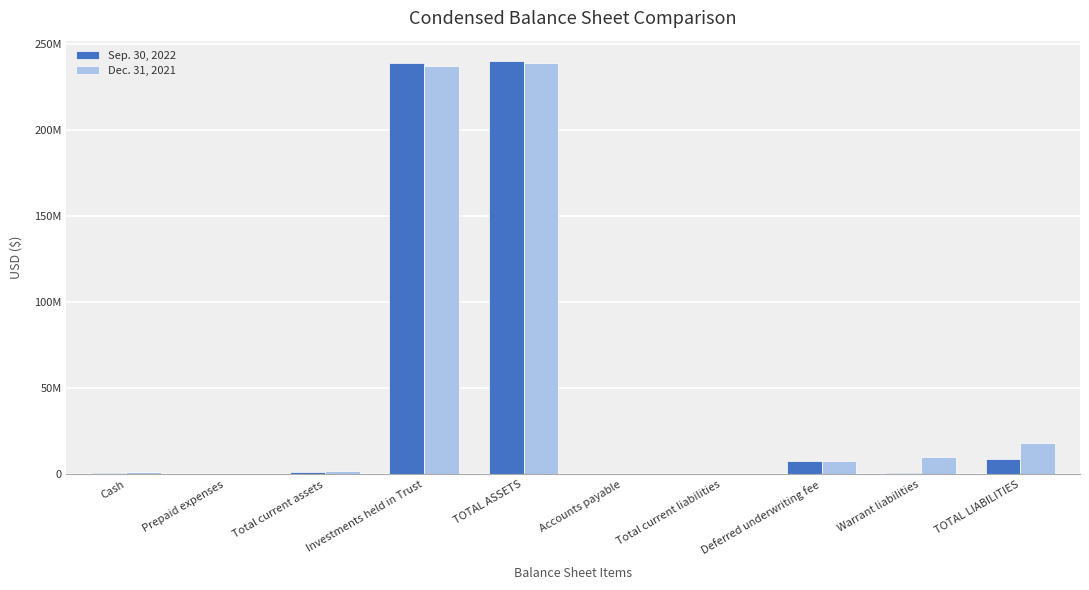

What is the total value across all series at TOTAL LIABILITIES?

27464117